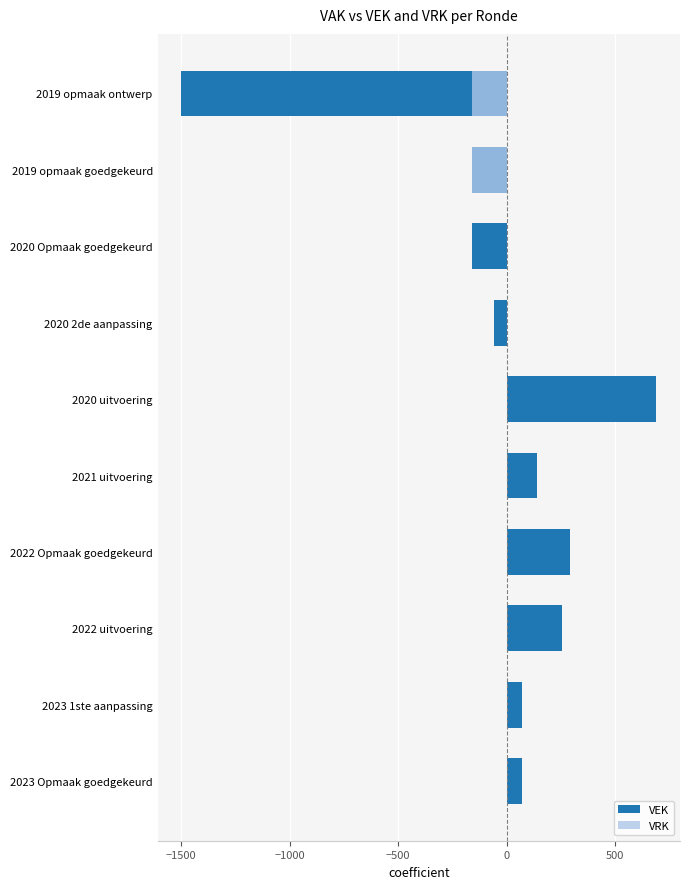

What are all the series names shown in the legend?

VEK, VRK